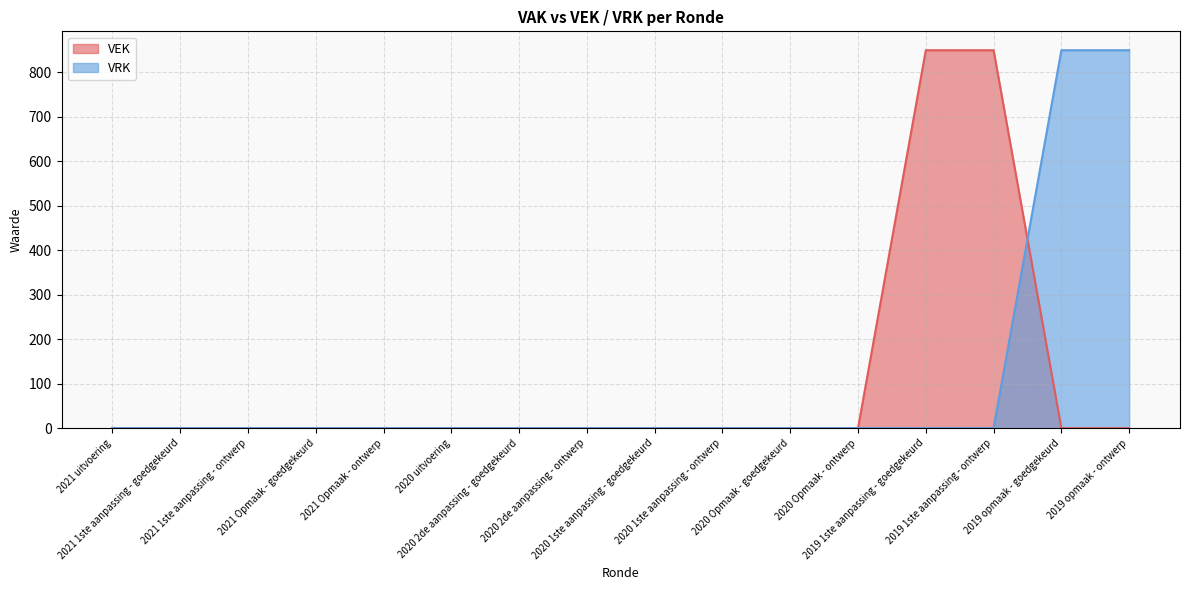

How many lines are shown in the chart?

2